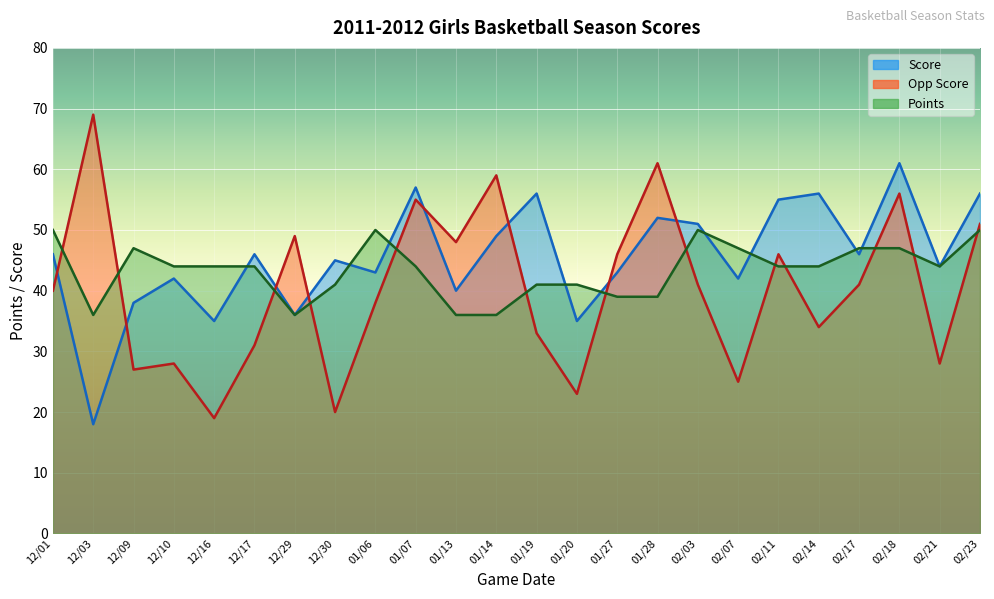

Is it true that Opp Score equals 59 at 01/06?

False